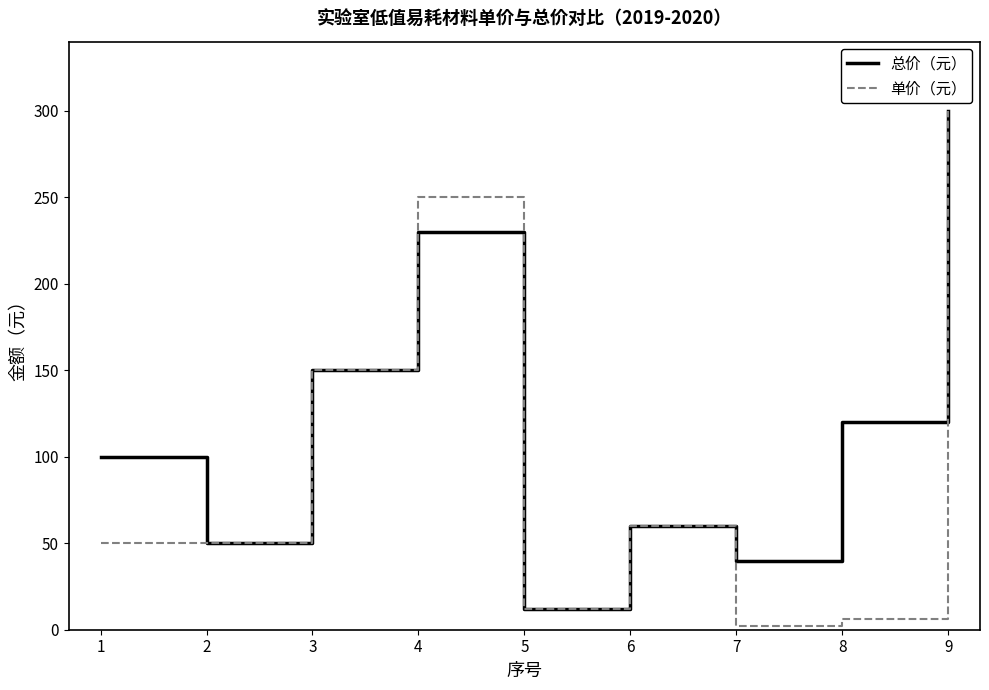

What are all the series names shown in the legend?

总价（元）, 单价（元）